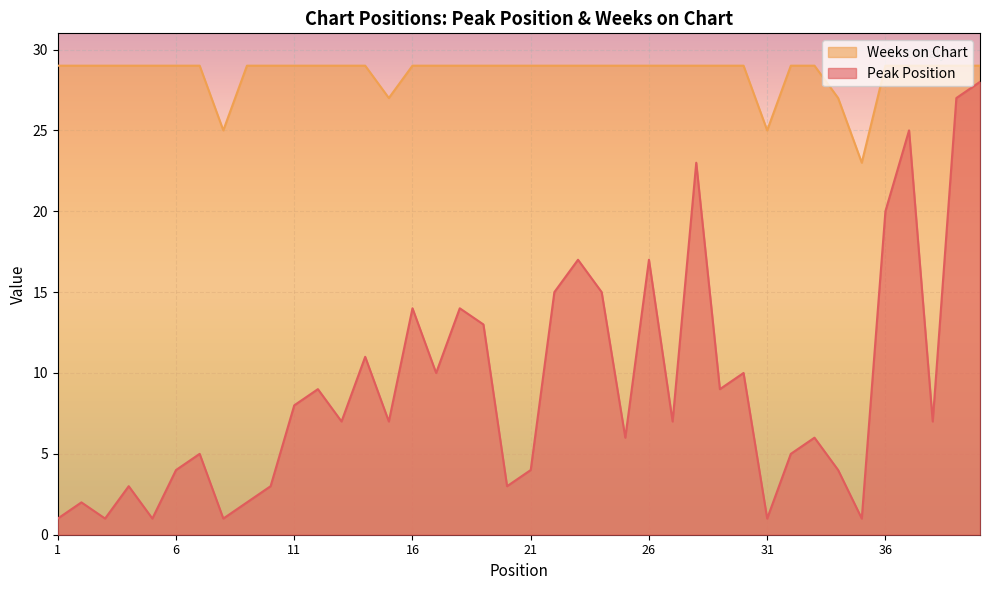

What is the total value across all series at 27?

36